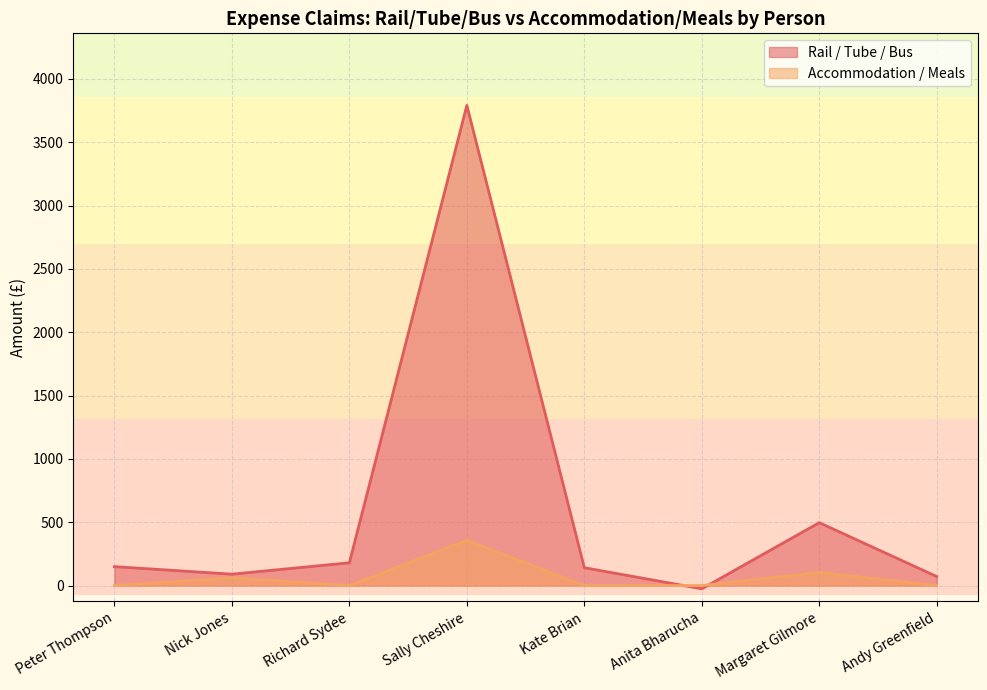

What is the label of the 5th point from the right?

Sally Cheshire